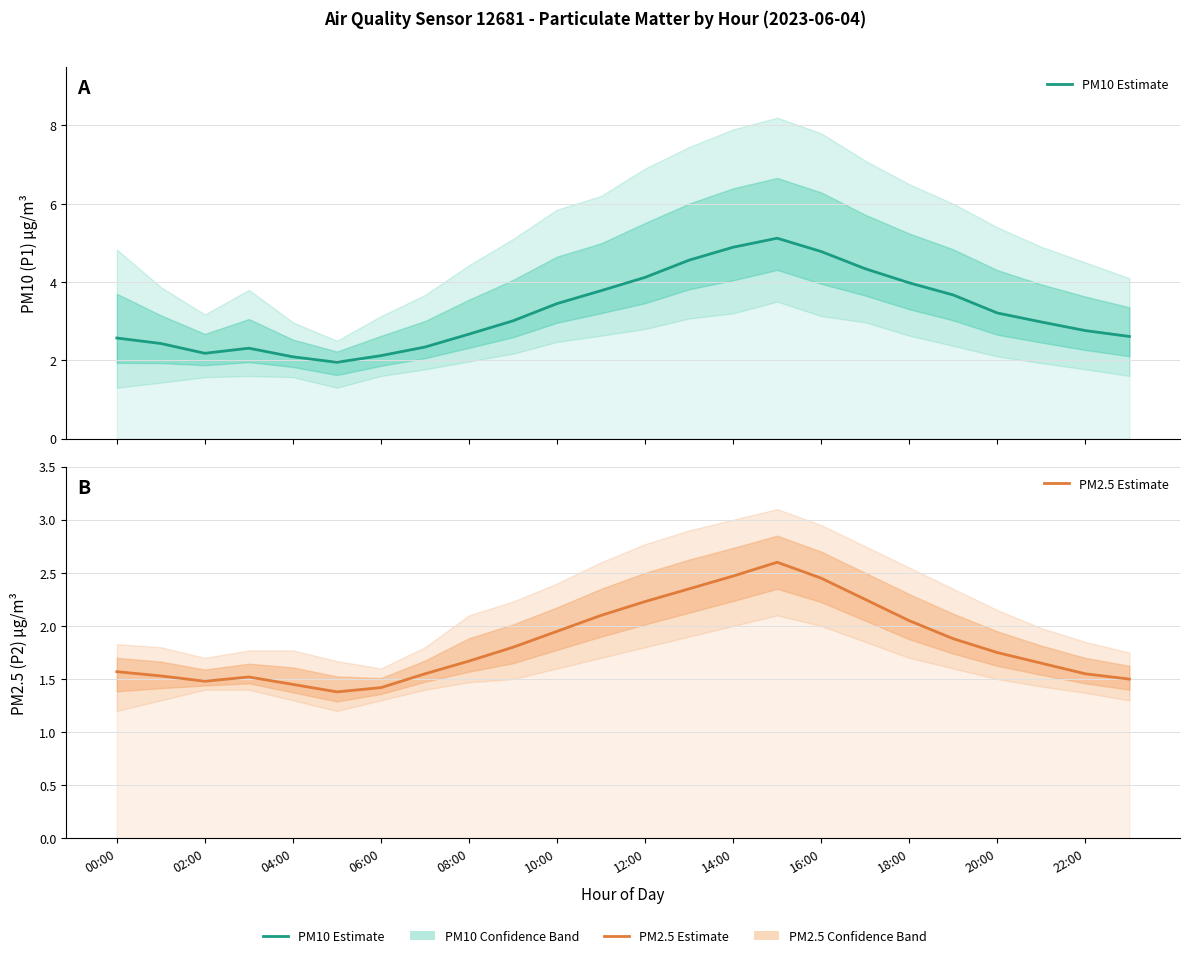

Does the chart display data point markers on the line(s)?

No